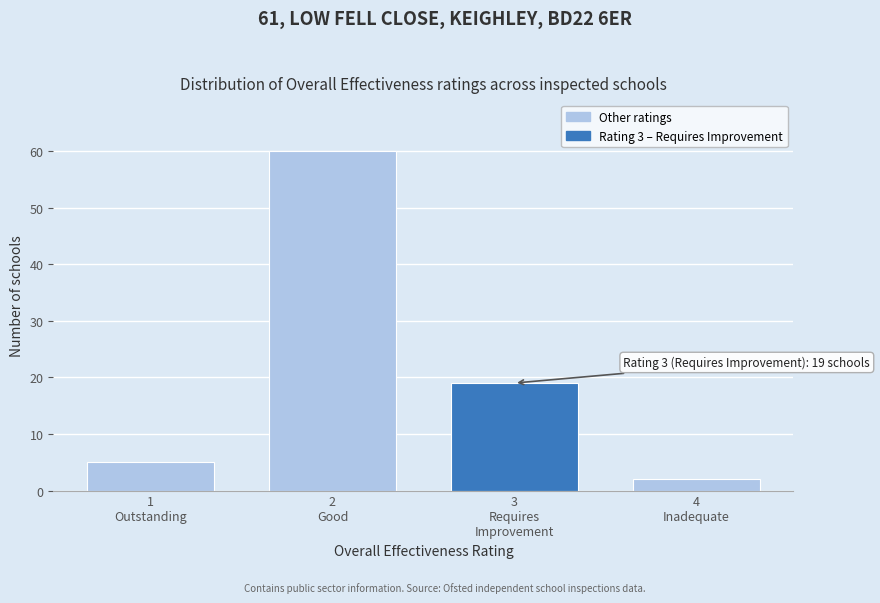

Reading left to right, extract all data points from this chart.

5	60	19	2